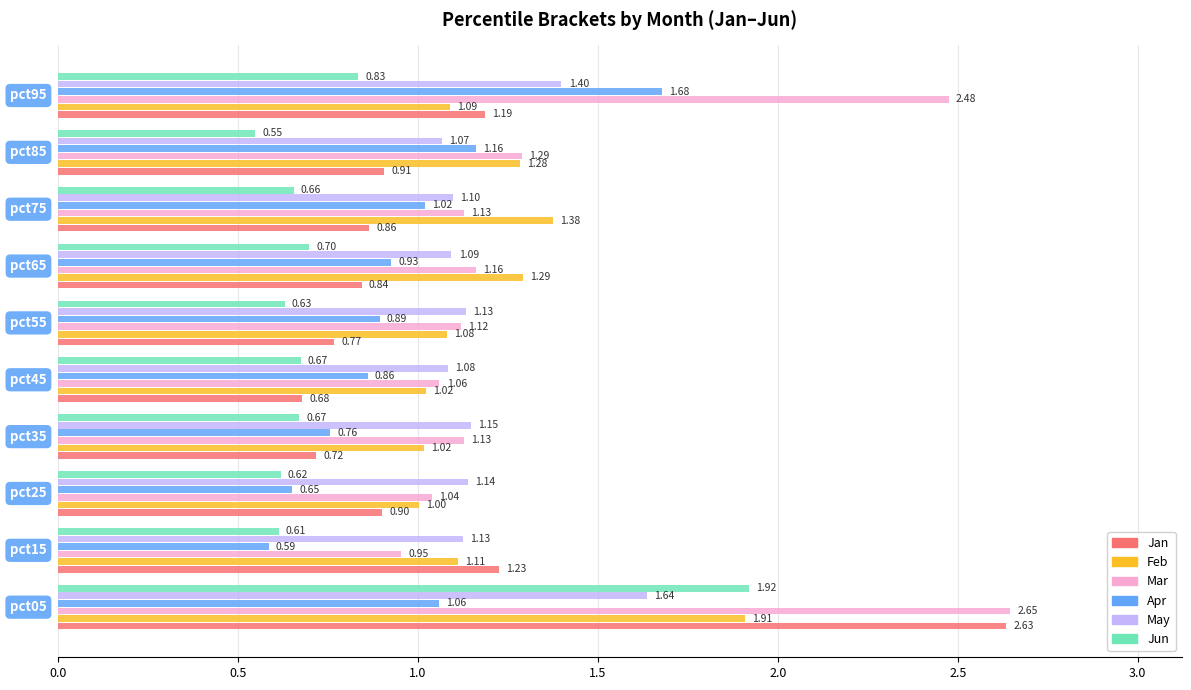

Which series has the largest total across all categories?

Mar